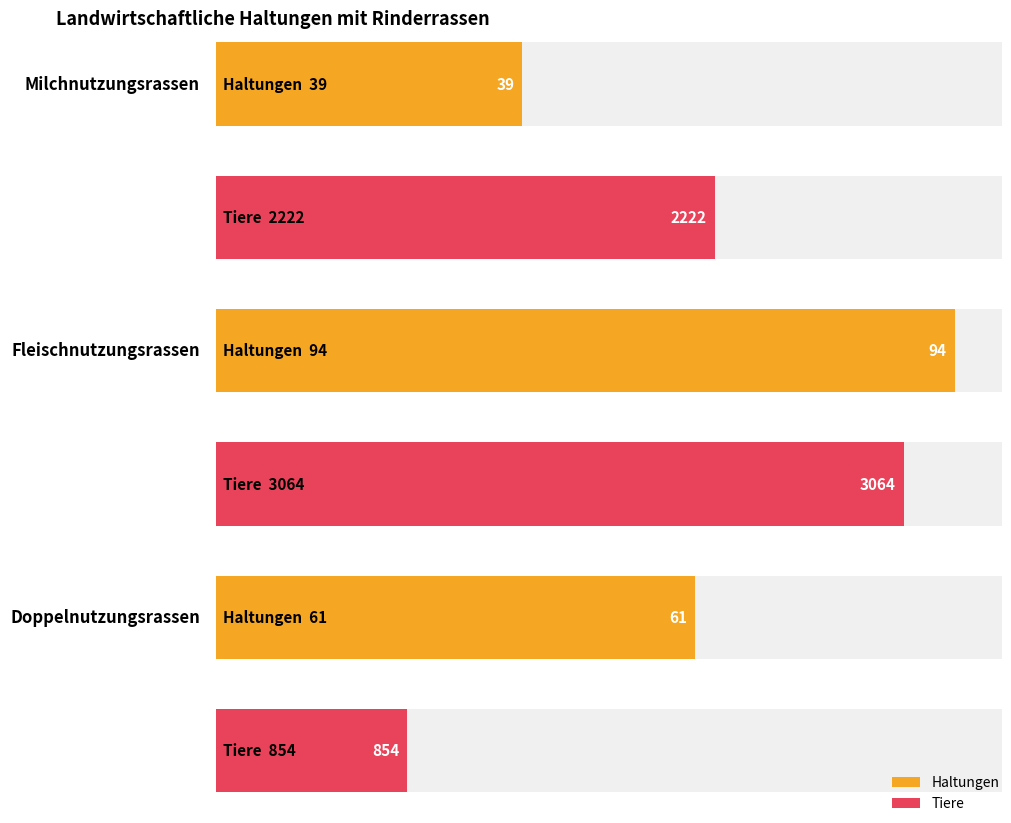

What position from the left is Fleischnutzungsrassen?

2